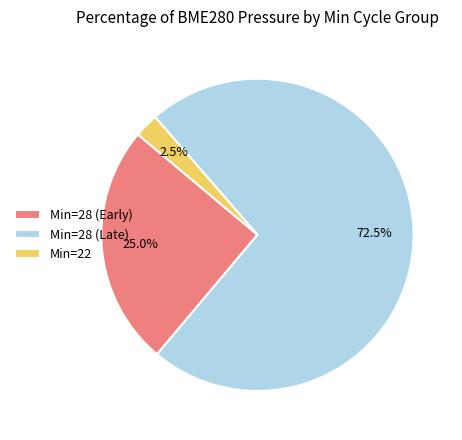

Count the number of slices in the pie.

3